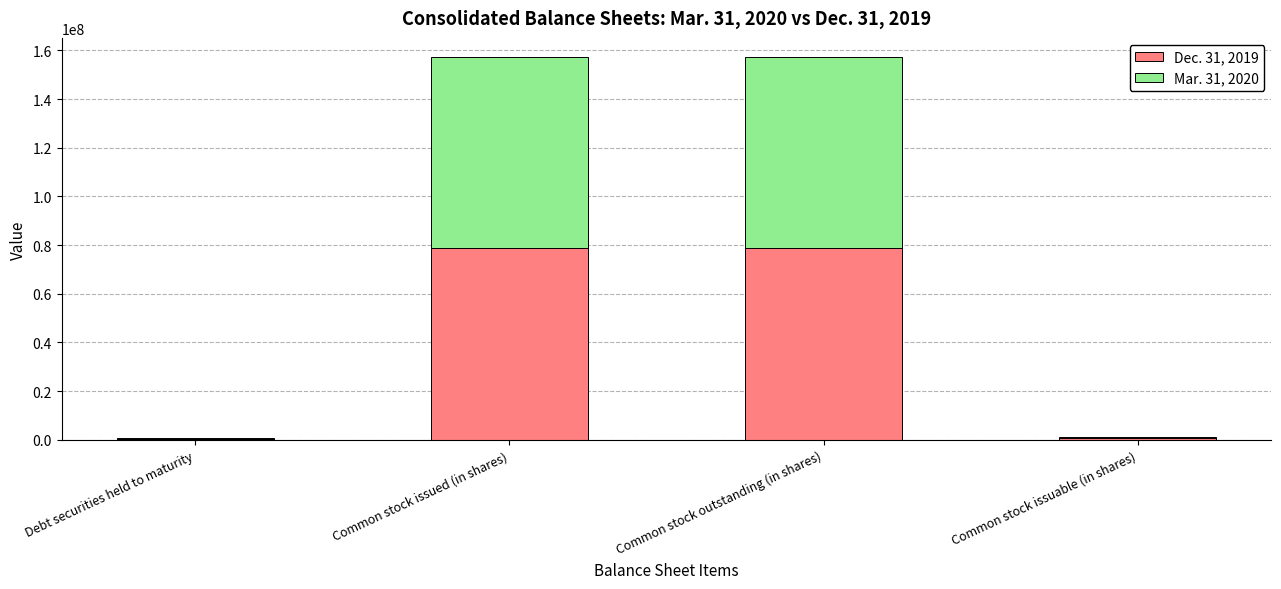

Does the chart contain stacked bars?

Yes